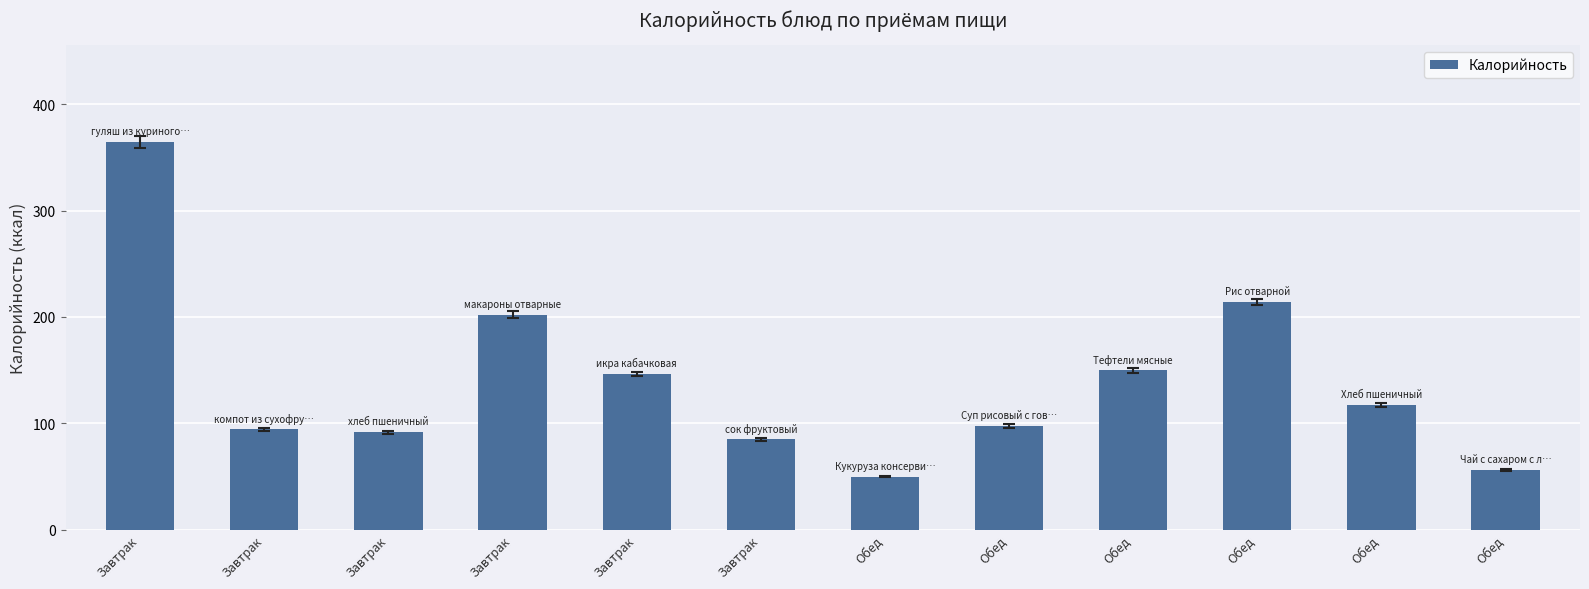

How many data points are less than 117?

6